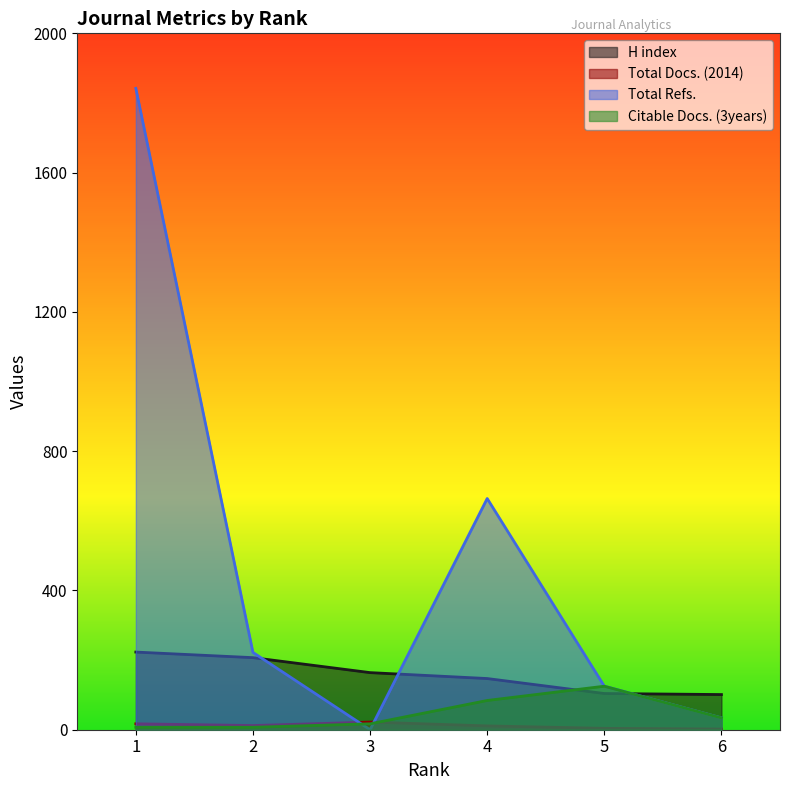

Reading left to right, transcribe all the data shown in this chart.

H index: 1=223	2=207	3=164	4=147	5=104	6=101
Total Docs. (2014): 1=17	2=12	3=22	4=11	5=4	6=2
Total Refs.: 1=1842	2=222	3=0	4=664	5=125	6=34
Citable Docs. (3years): 1=7	2=7	3=17	4=84	5=125	6=34